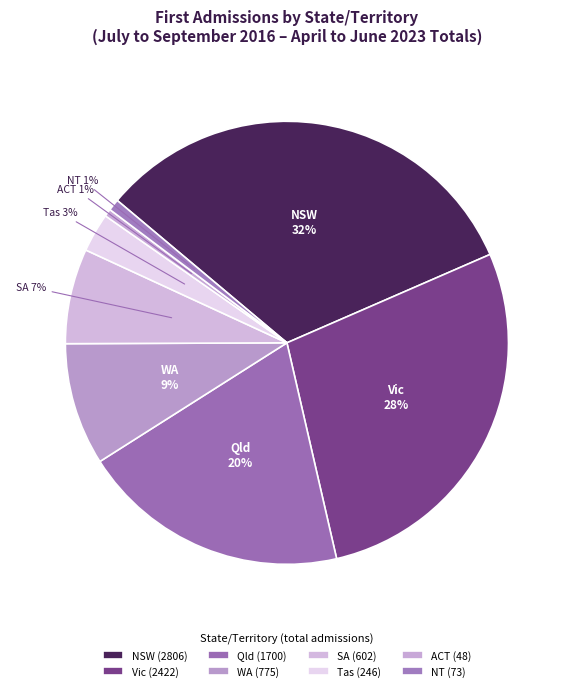

Between NSW and WA, which is larger?

NSW